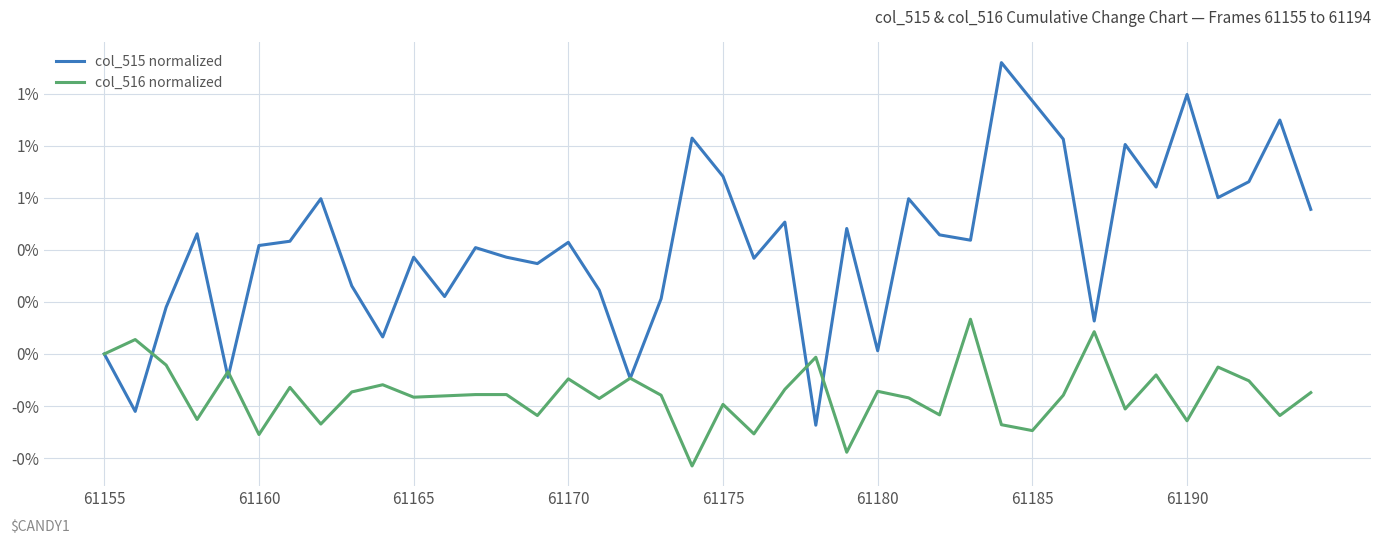

At how many categories does at least one series exceed 0?

36